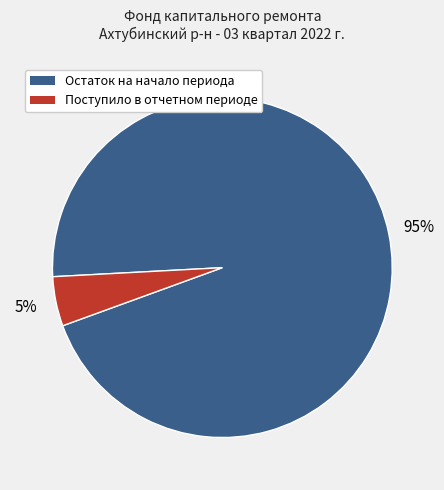

Between Остаток на начало периода and Поступило в отчетном периоде, which is larger?

Остаток на начало периода